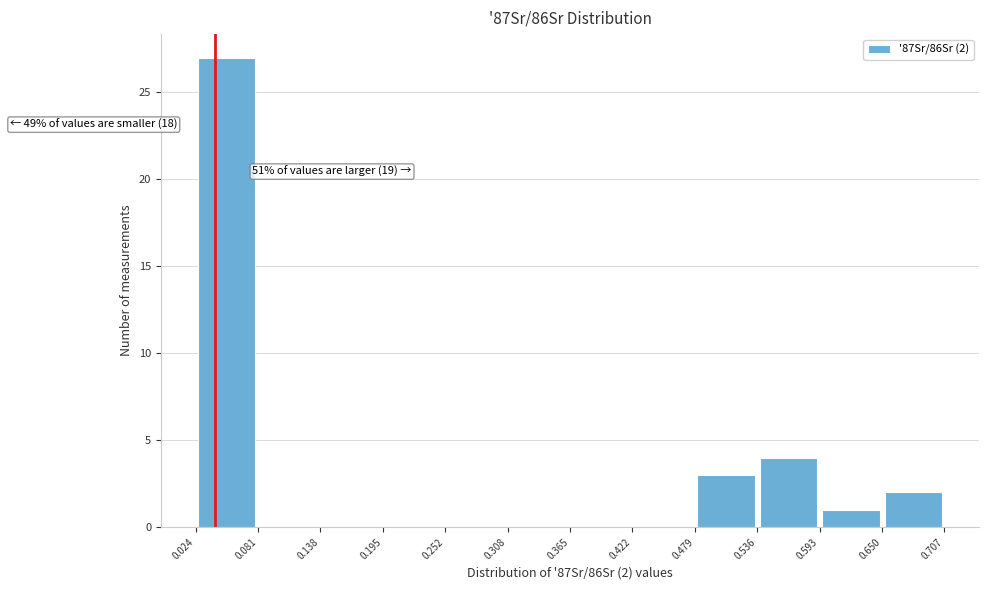

Which range on the x-axis has the tallest bar?

0.024 to 0.081